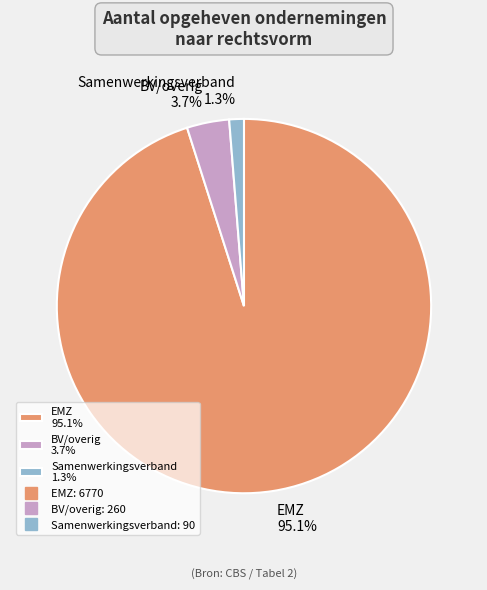

Which has a higher value, EMZ 95.1% or BV/overig 3.7%?

EMZ 95.1%